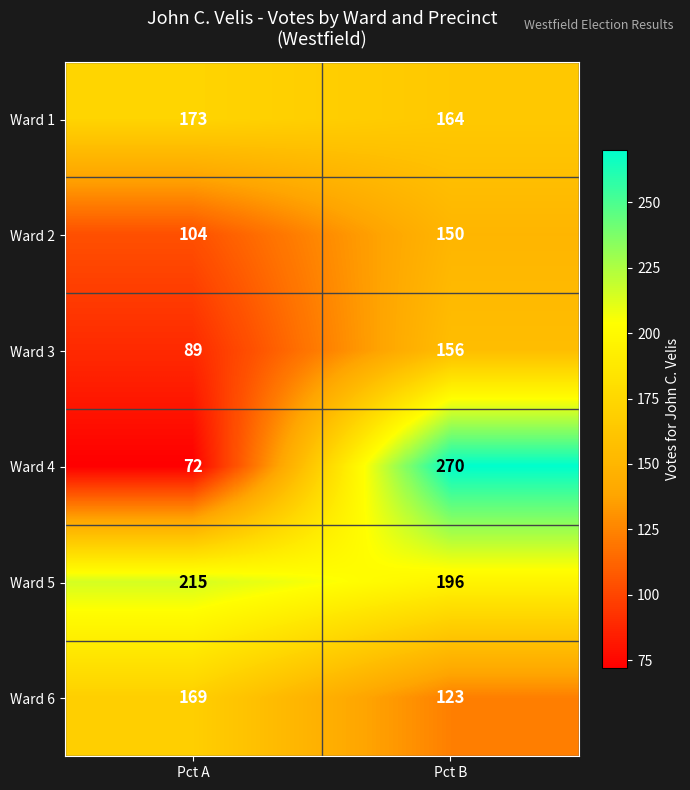

Reading left to right, list all the values displayed in this chart.

Ward 1: 173	164
Ward 2: 104	150
Ward 3: 89	156
Ward 4: 72	270
Ward 5: 215	196
Ward 6: 169	123